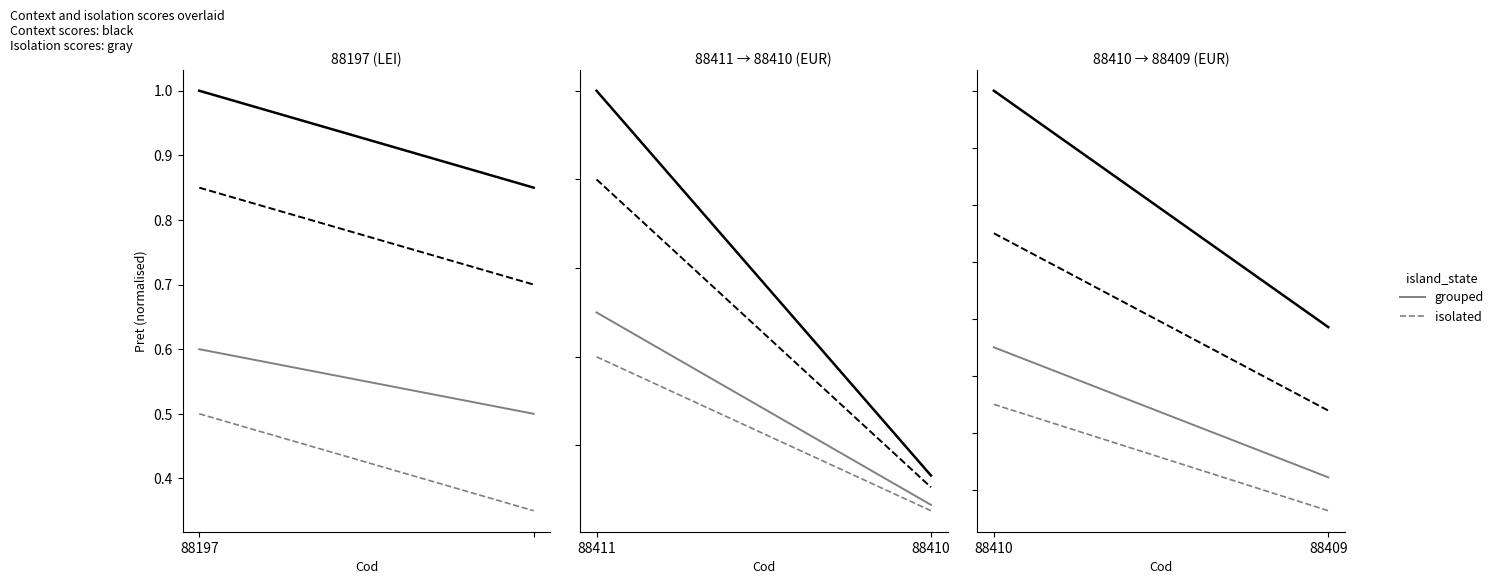

At which label does grouped reach its peak?

88410